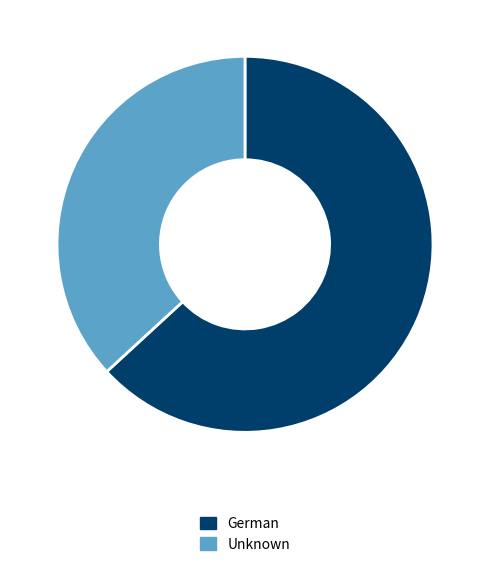

Do German and Unknown together represent more than half of the pie?

Yes